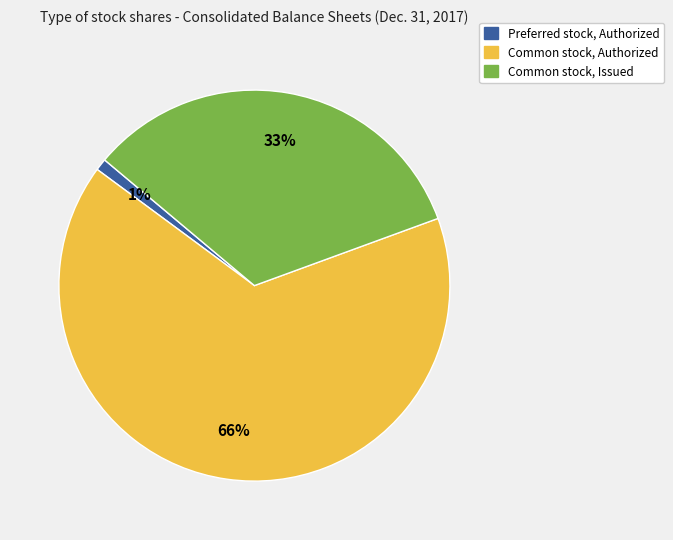

To the nearest percent, what is the difference between the largest and smallest slice percentages?

65%